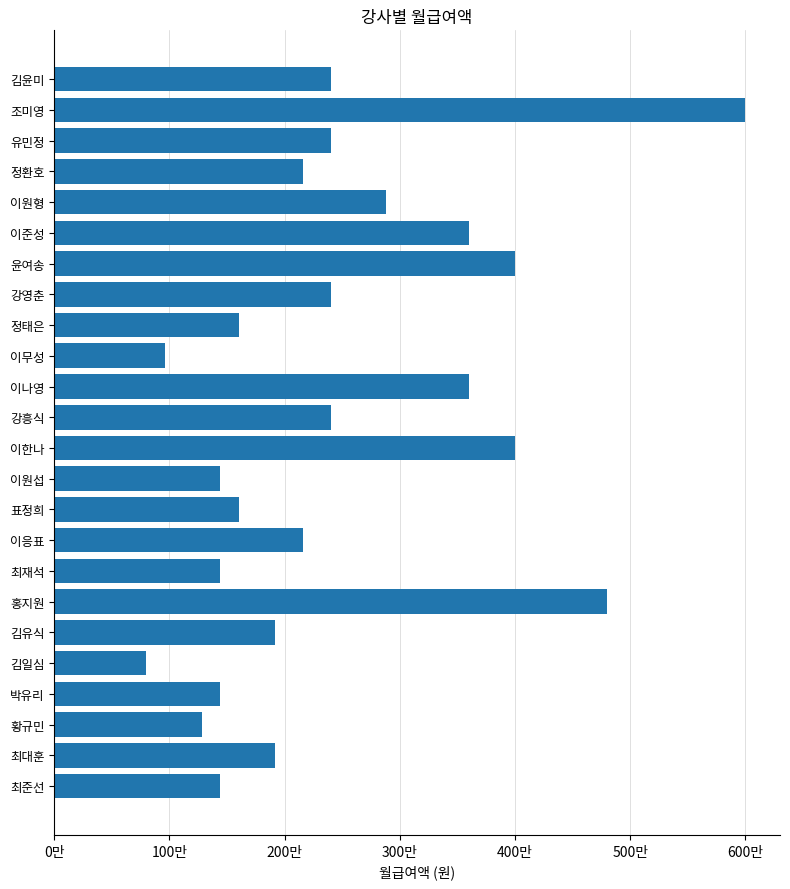

Are the bars horizontal?

Yes